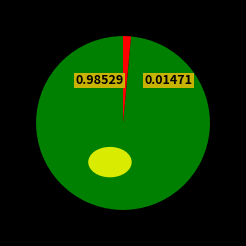

True or false: Quarter stater (Iron Age) - 297566 accounts for 1% of the total.

True